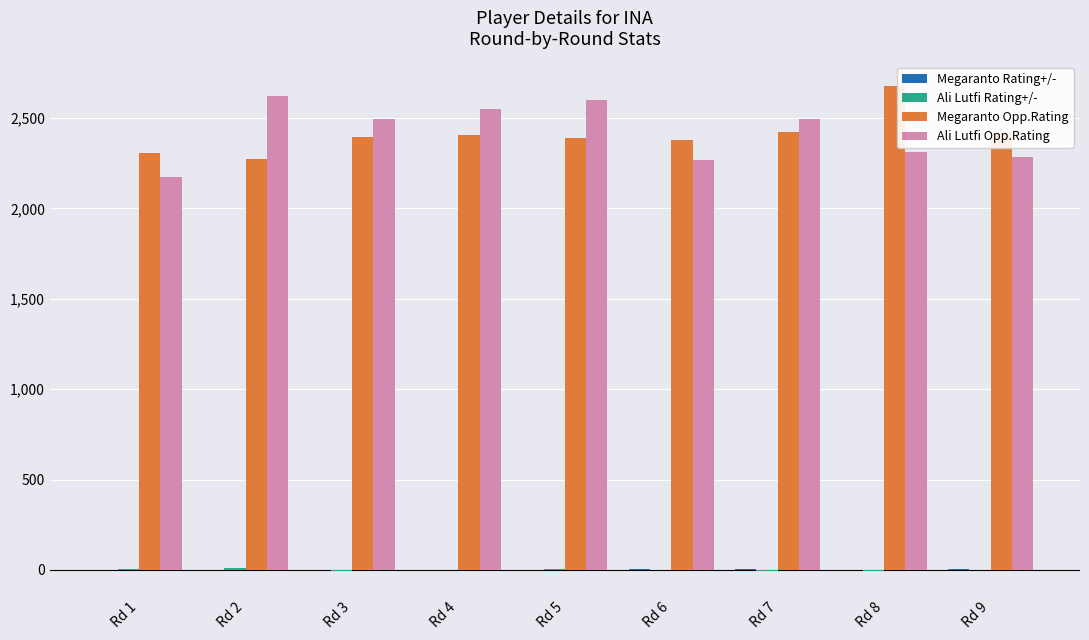

How many groups of bars are there?

9